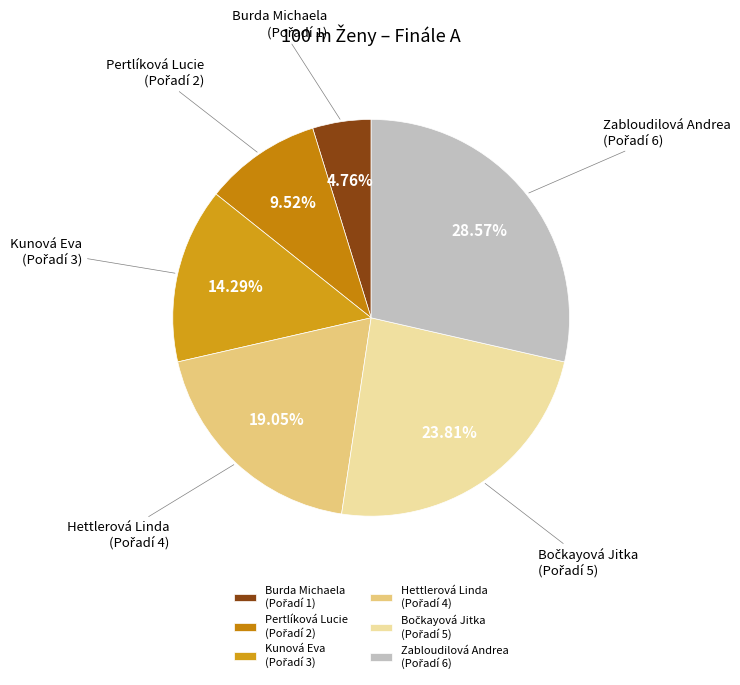

Is there any slice that represents more than half of the pie?

No